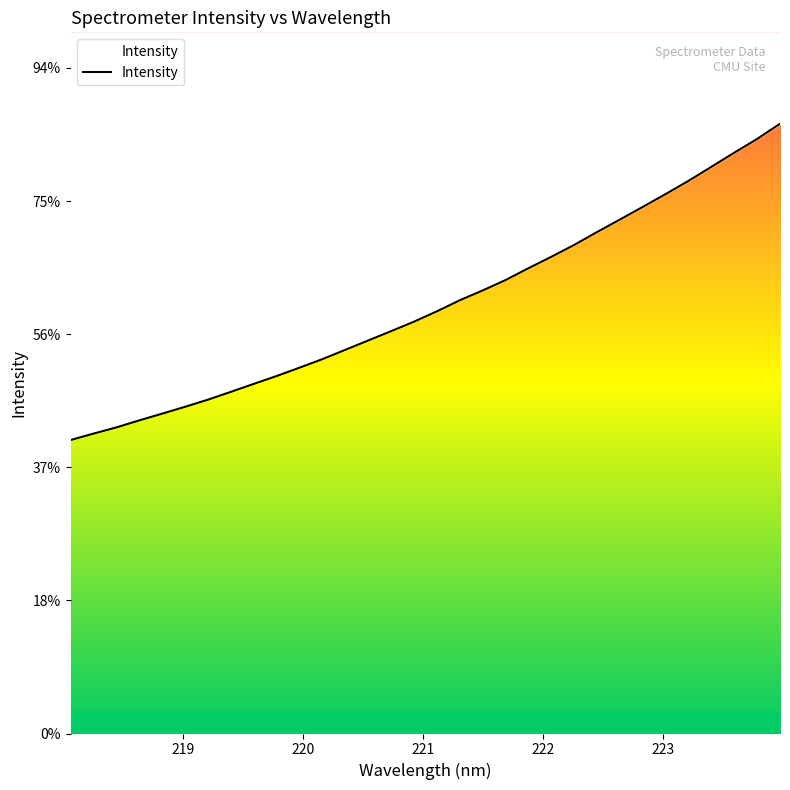

Reading left to right, what are all the values shown in this chart?

218.0596=2204.4	218.2508=2252.9	218.442=2299.4	218.6332=2352.1	218.8244=2402.7	219.0156=2454.4	219.2067=2507.9	219.3979=2566.8	219.589=2626.6	219.7801=2685.7	219.9712=2748.4	220.1623=2812.7	220.3533=2882.6	220.5444=2952.7	220.7354=3022.8	220.9264=3094.1	221.1174=3171.7	221.3083=3254.7	221.4993=3328.5	221.6902=3406.7	221.8812=3495.6	222.0721=3581.4	222.263=3670.7	222.4538=3767.3	222.6447=3861.3	222.8355=3956.4	223.0264=4052.7	223.2172=4152.0	223.408=4257.4	223.5987=4363.4	223.7895=4466.7	223.9802=4580.6